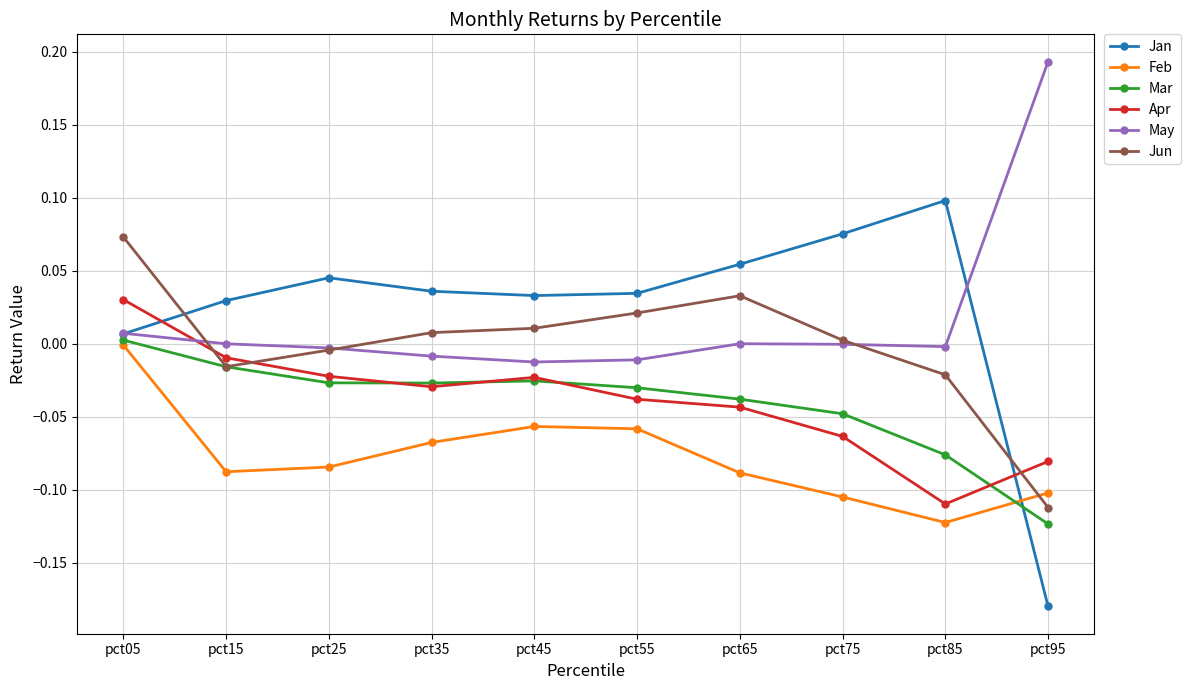

Which category has the highest value across all series?

pct95